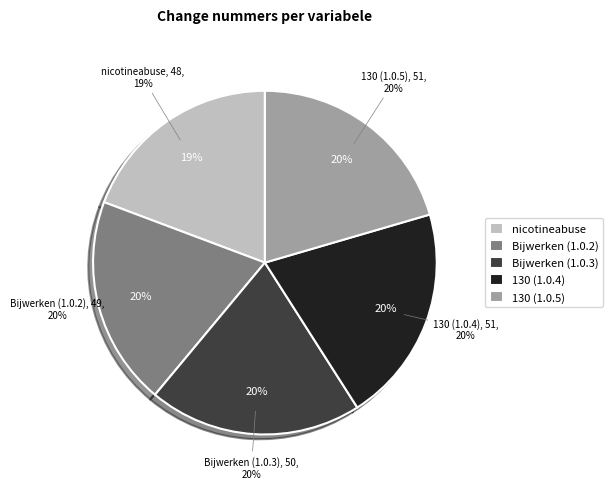

Does nicotineabuse represent more than half of the total?

No